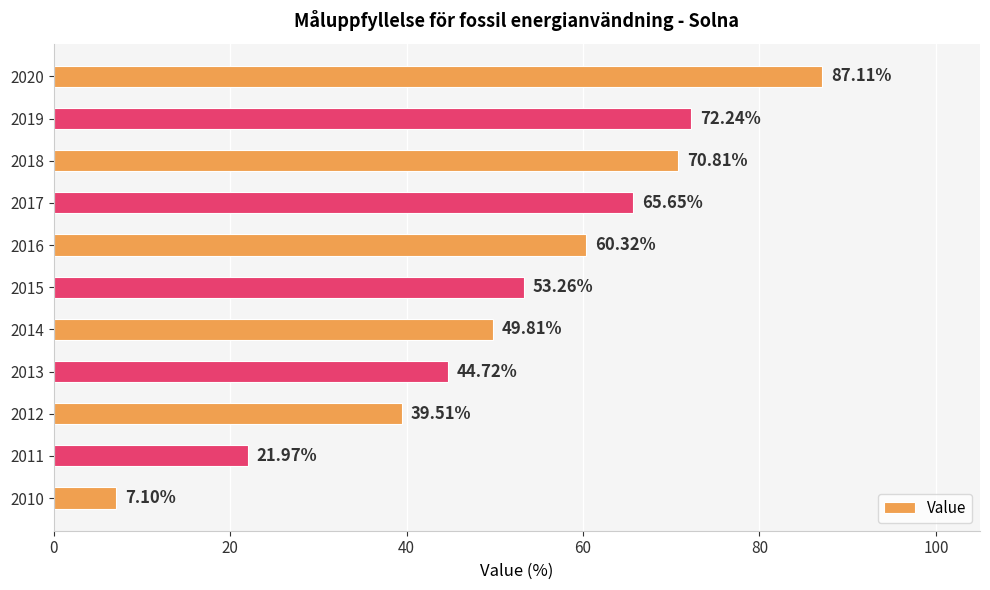

What is the sum of all values?

572.5